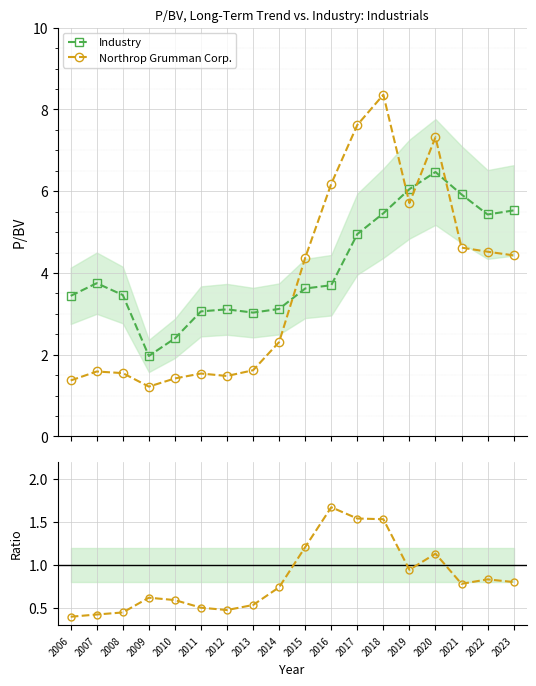

The Ratio NGC/Industry series shows 2.5 at 2016. True or false?

False